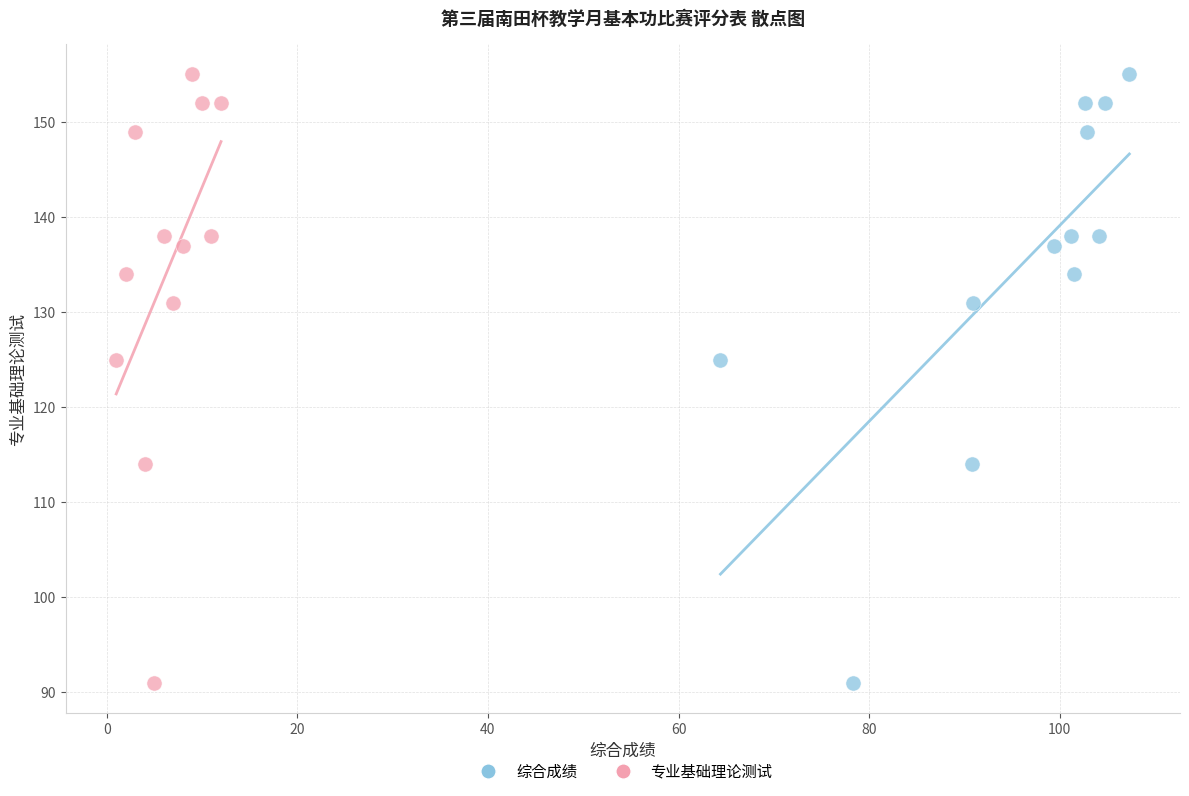

What are all the series names shown in the legend?

综合成绩, 专业基础理论测试